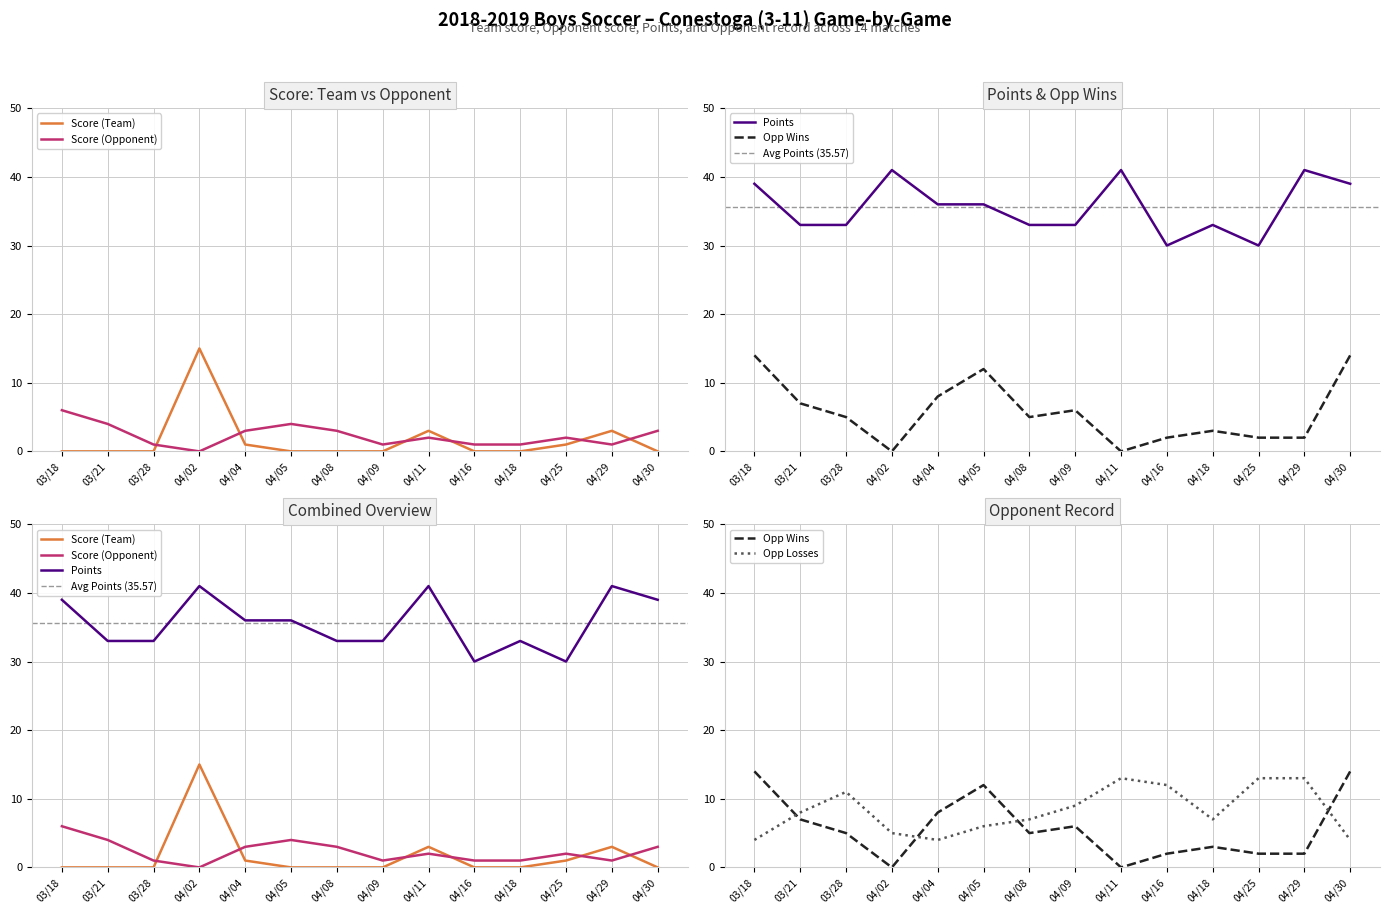

What is the sum of the Opp Losses values at 04/30 and 04/29?

17